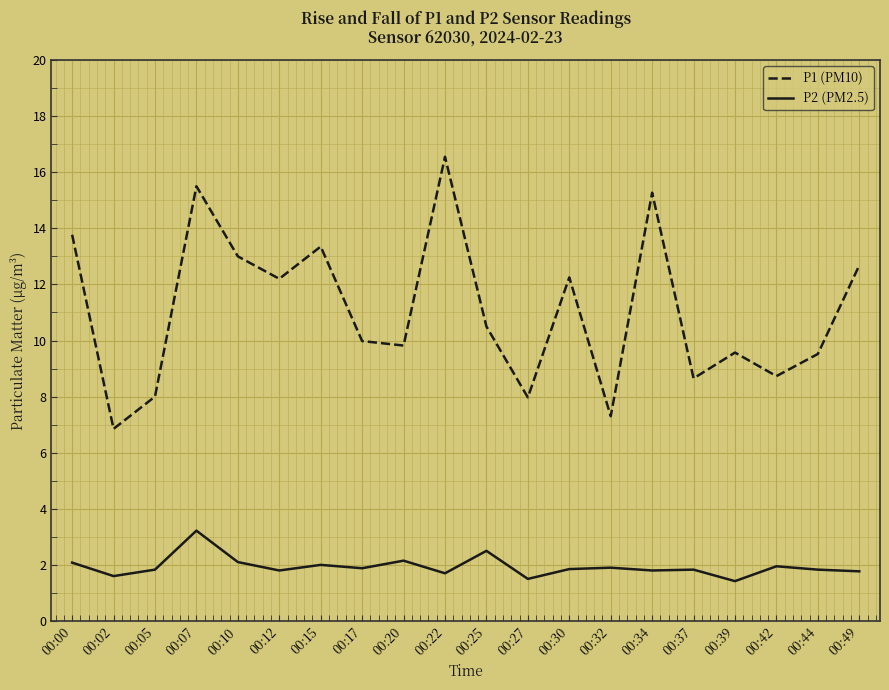

Which label corresponds to the largest value in the chart?

00:22